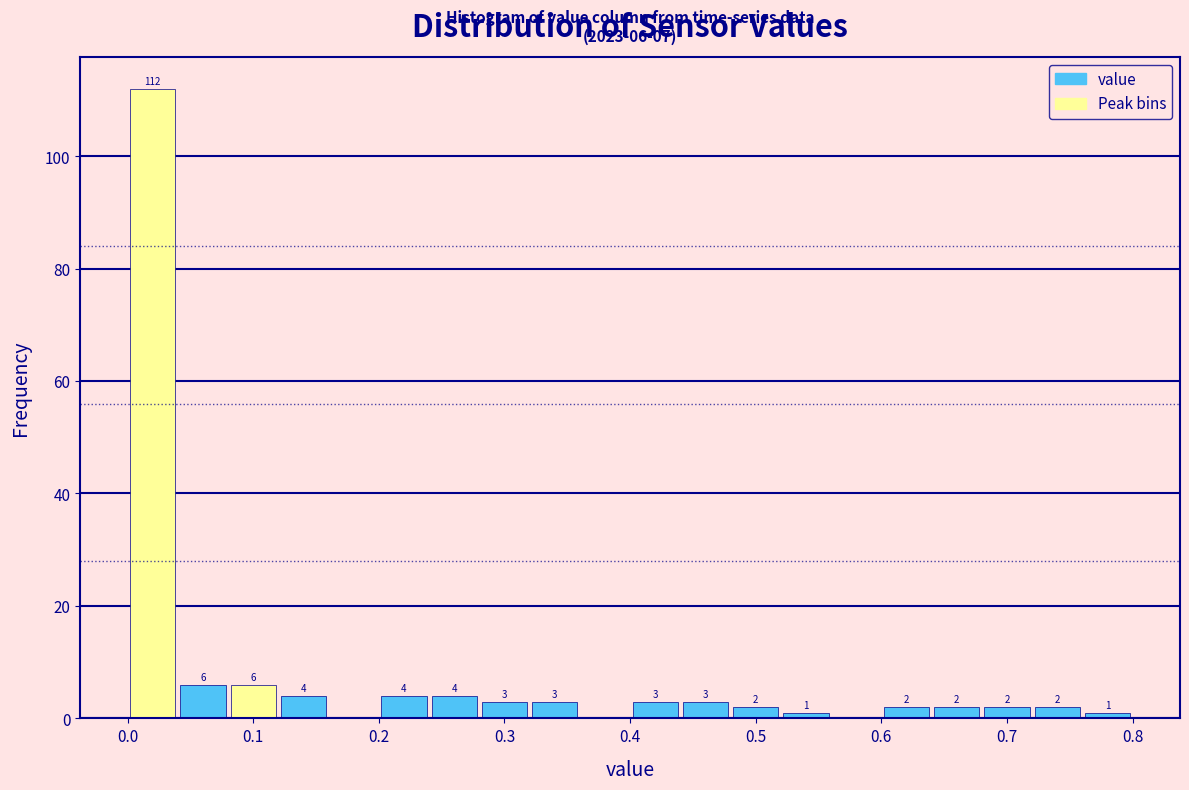

Over which range of the x-axis is the bar tallest?

0.00 to 0.04